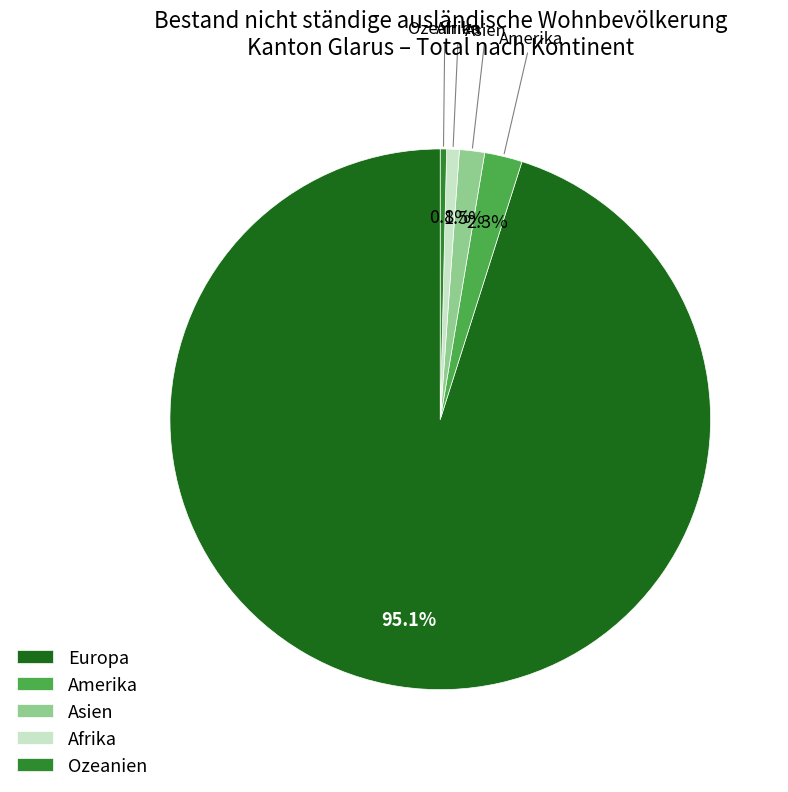

Which category has the biggest portion of the pie?

Europa